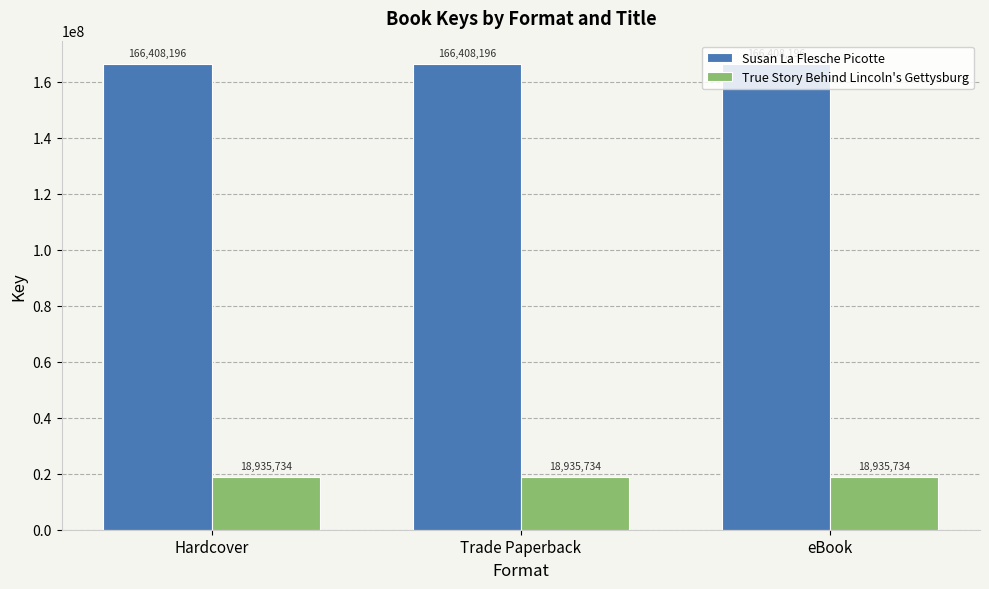

How many groups of bars are there?

3